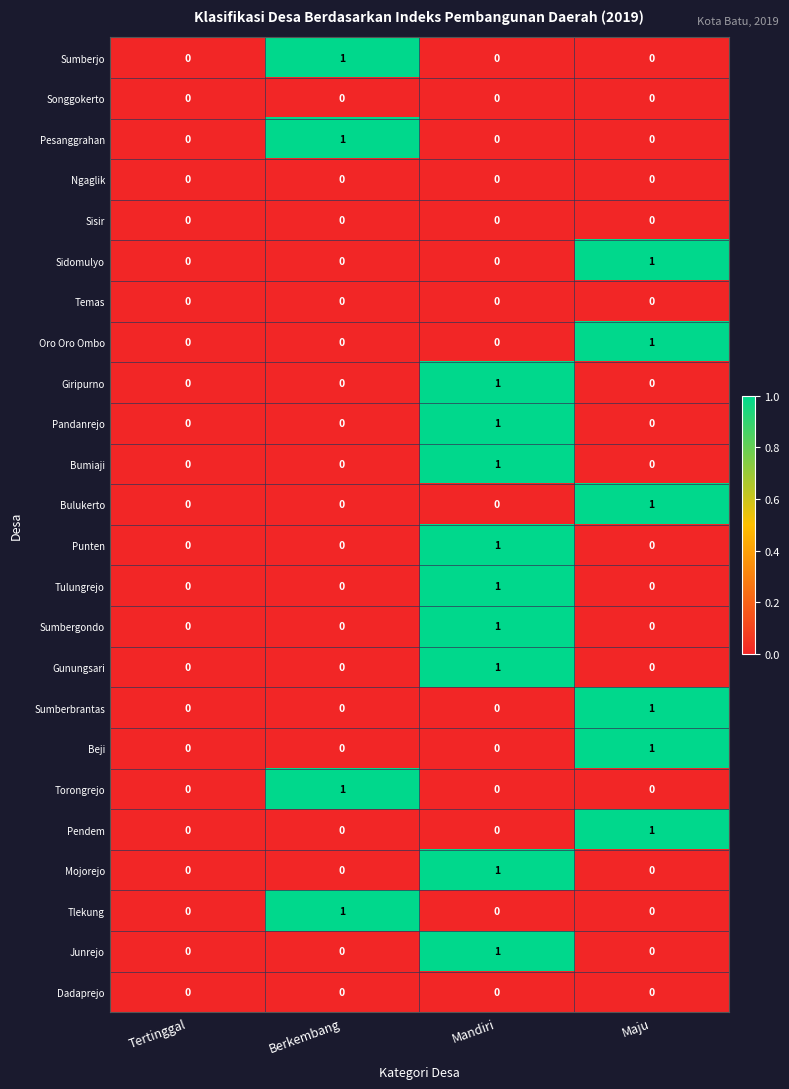

The Pendem series shows 1 at Maju. True or false?

True